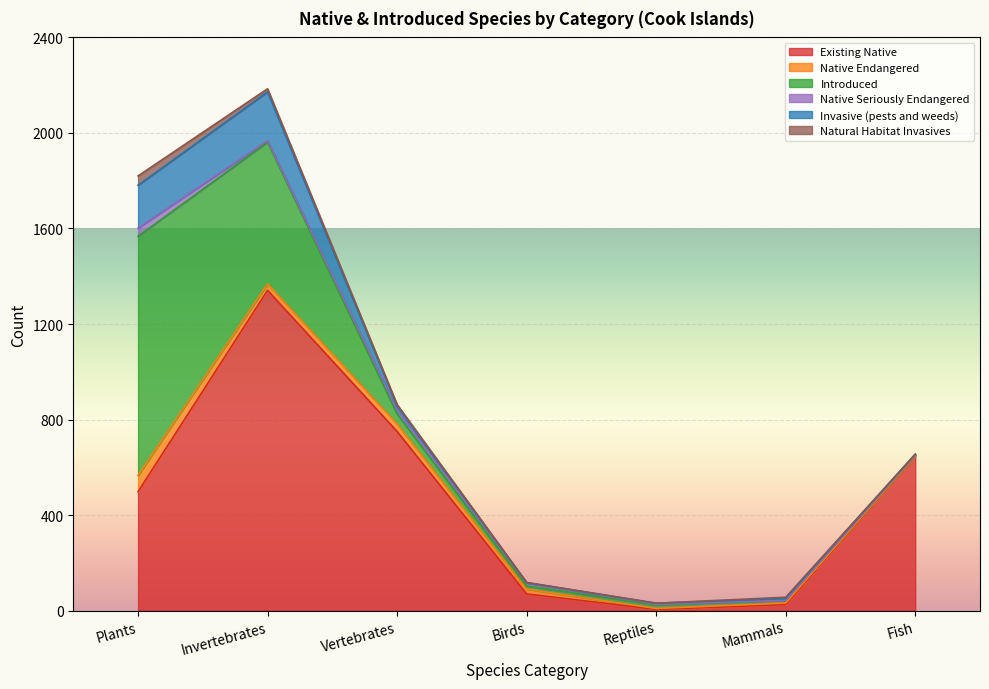

Which label corresponds to the smallest value in the chart?

Fish